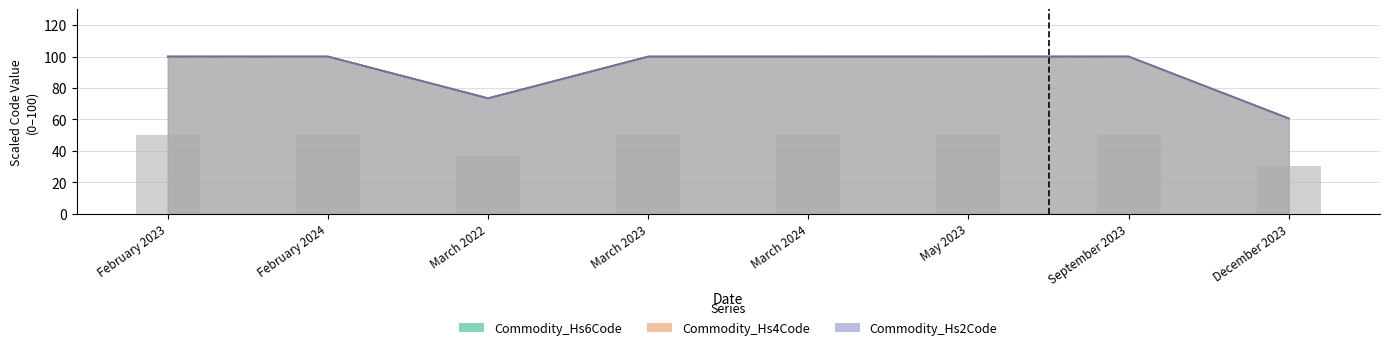

List the series in order of their peak value, highest first.

Commodity_Hs2Code, Commodity_Hs4Code, Commodity_Hs6Code